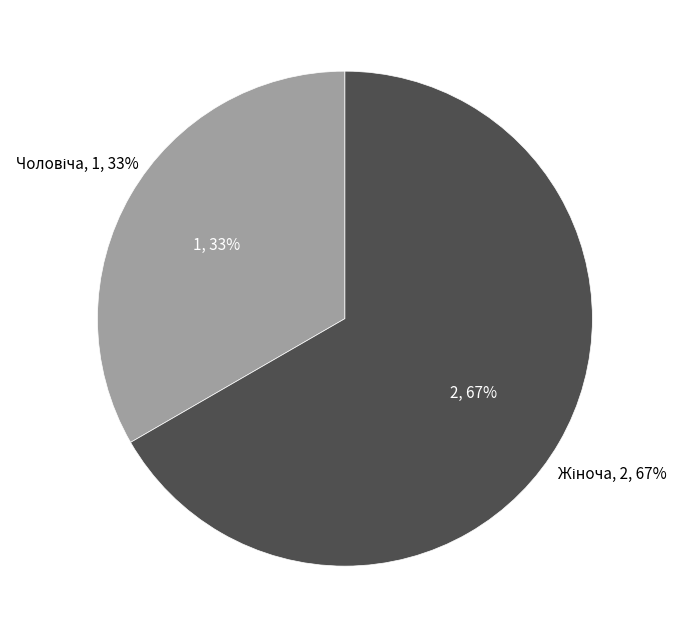

To the nearest percent, what portion does Жіноча represent?

67%